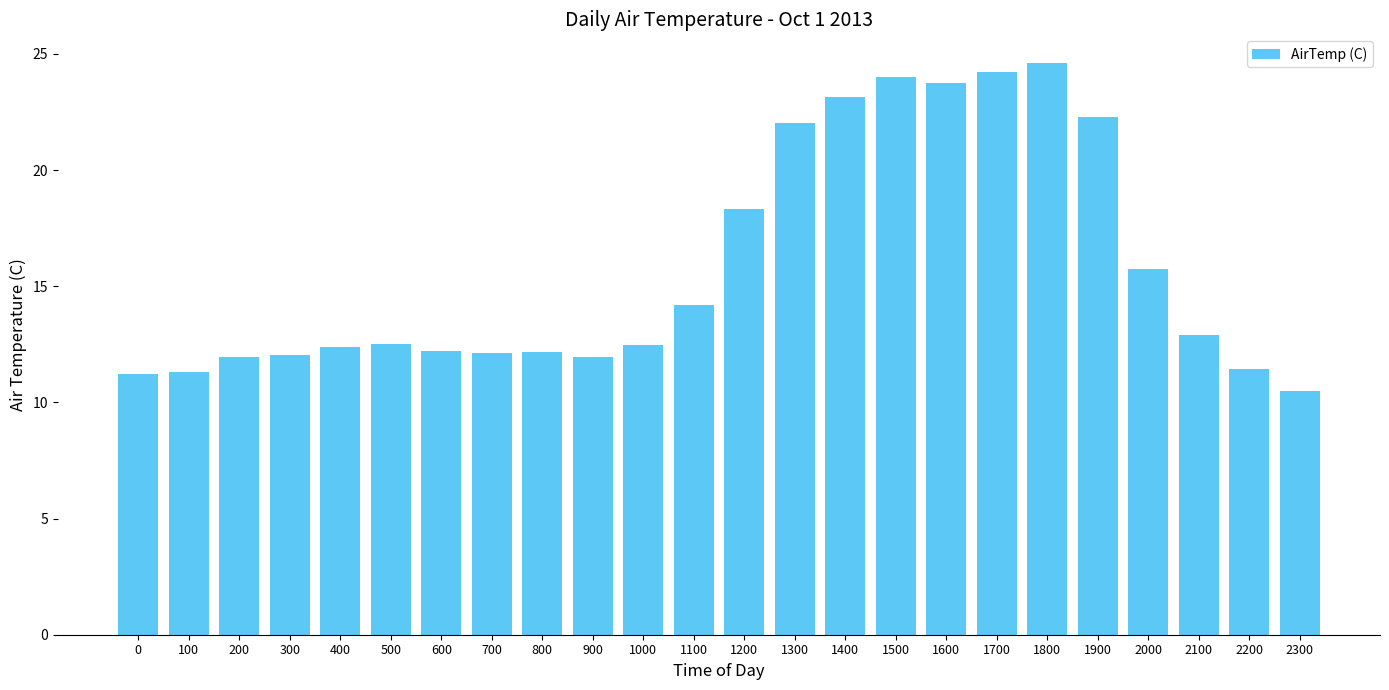

What is the value of the 17th bar from the left?

23.7